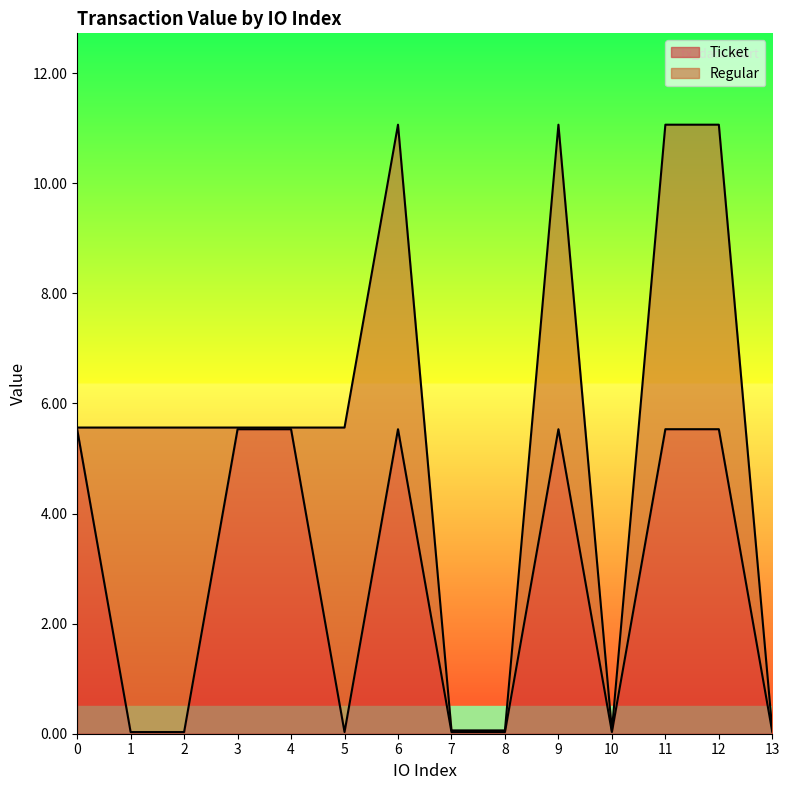

What is the difference between the maximum and minimum values?

5.5